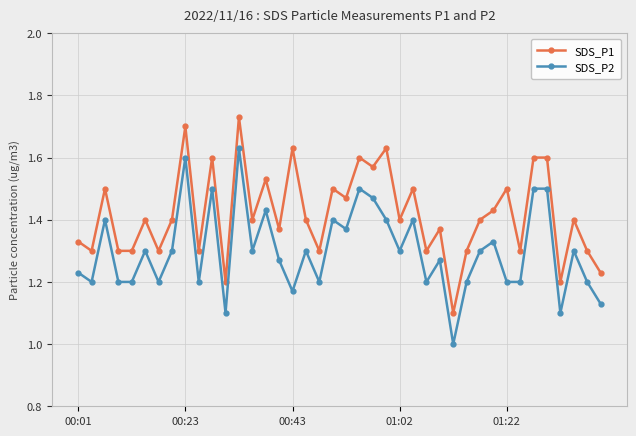

What is the minimum value shown in the chart?

1.0